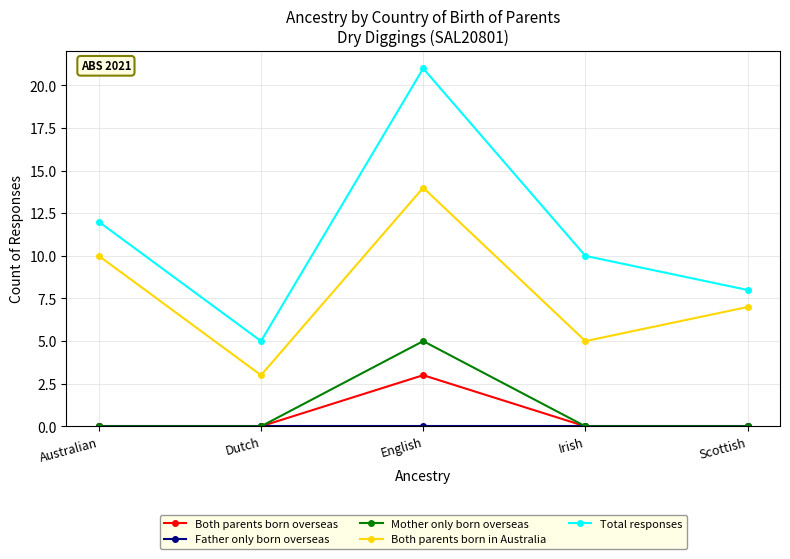

Count the Total responses values in the range 8 to 12.

3